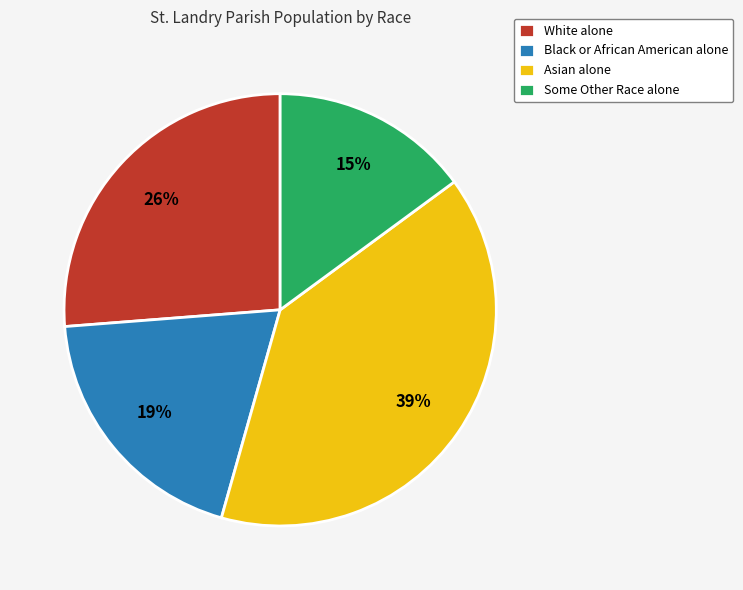

To the nearest percent, what is the difference between the White alone and Some Other Race alone slice percentages?

11%